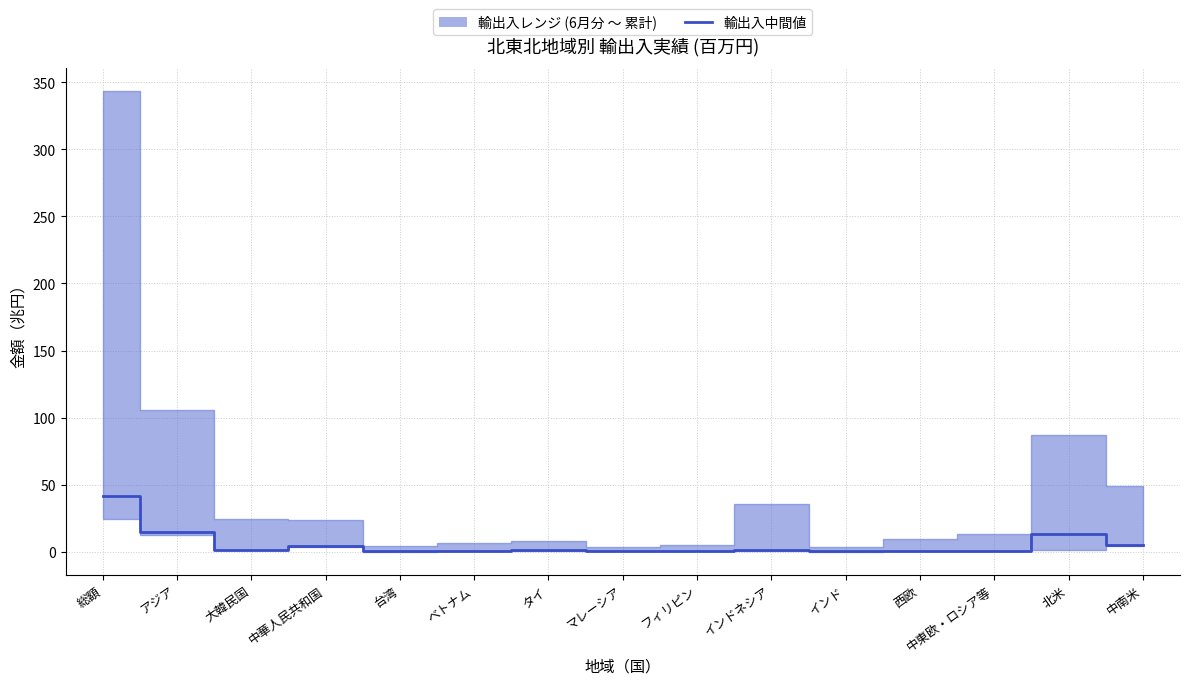

What is the difference between the second highest and minimum values?

14.3